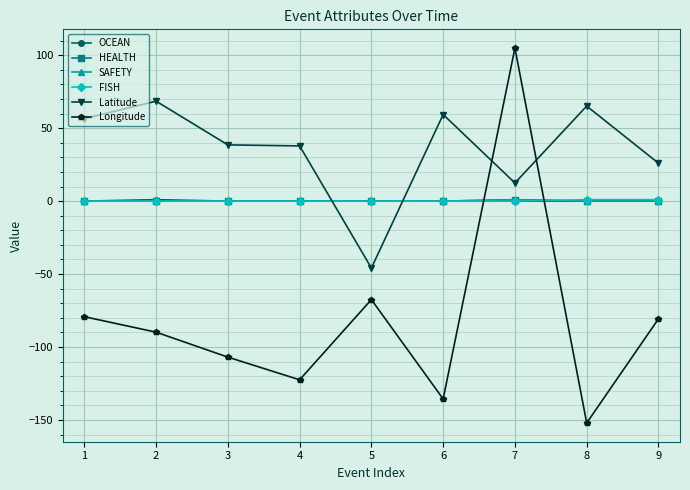

What is the total value across all series at 5?

-113.4